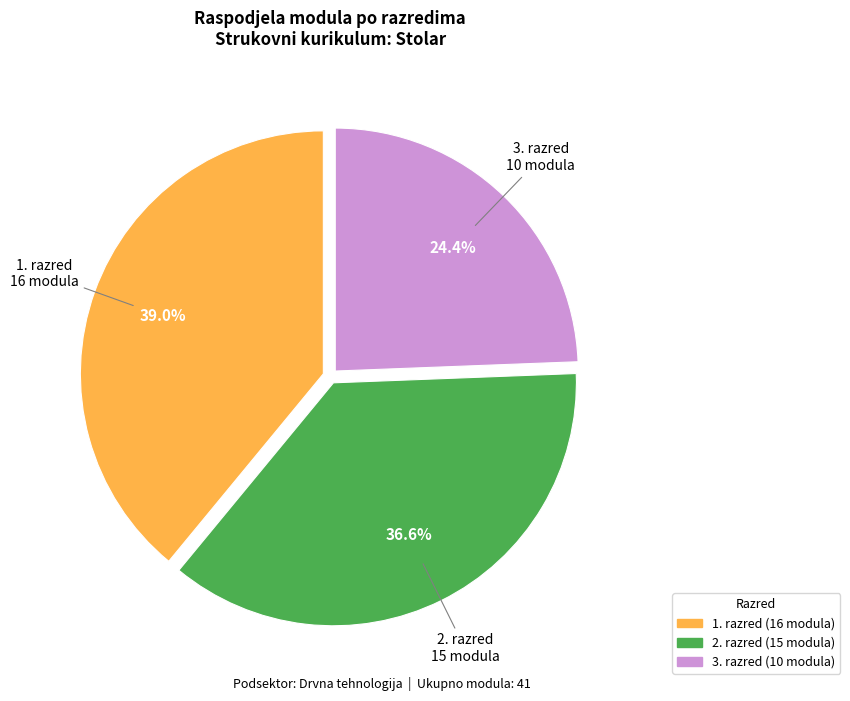

To the nearest percent, what is the difference between the largest and smallest slice percentages?

15%